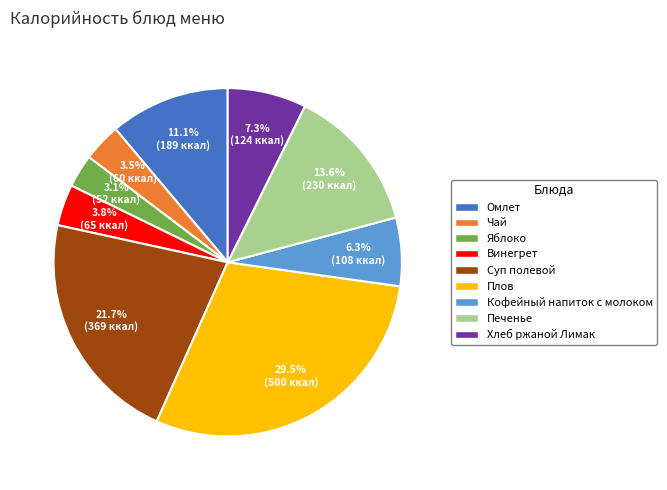

Which has a higher value, Хлеб ржаной Лимак or Омлет?

Омлет